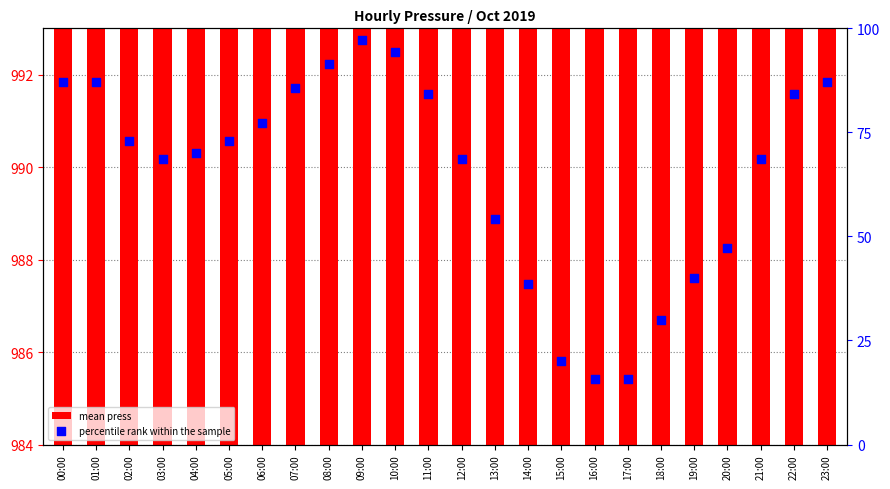

Which series has the largest total across all categories?

mean press